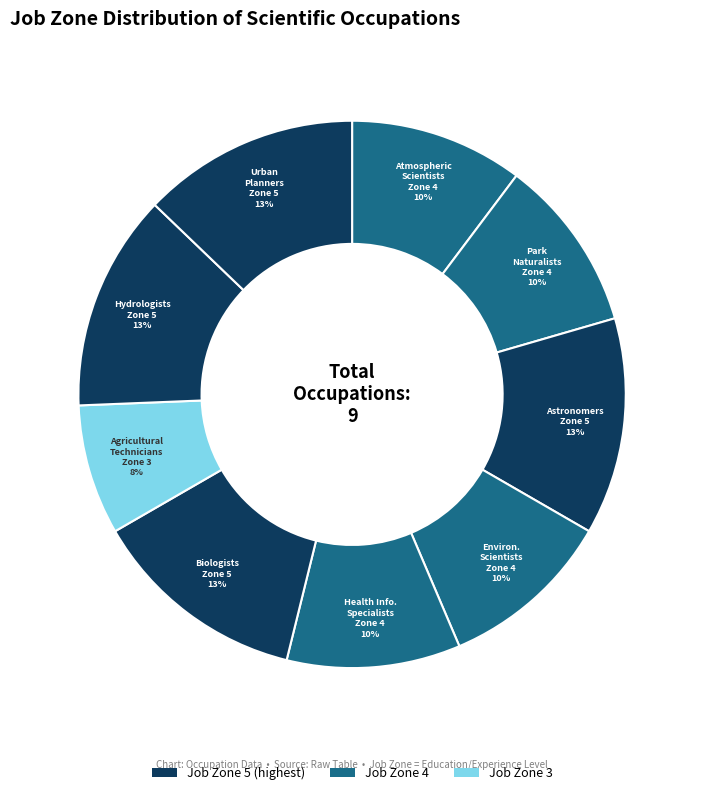

Rank the categories by value from lowest to highest.

Agricultural Technicians, Atmospheric and Space Scientists, Park Naturalists, Environmental Scientists and Specialists, Health Informatics Specialists, Astronomers, Biologists, Hydrologists, Urban and Regional Planners